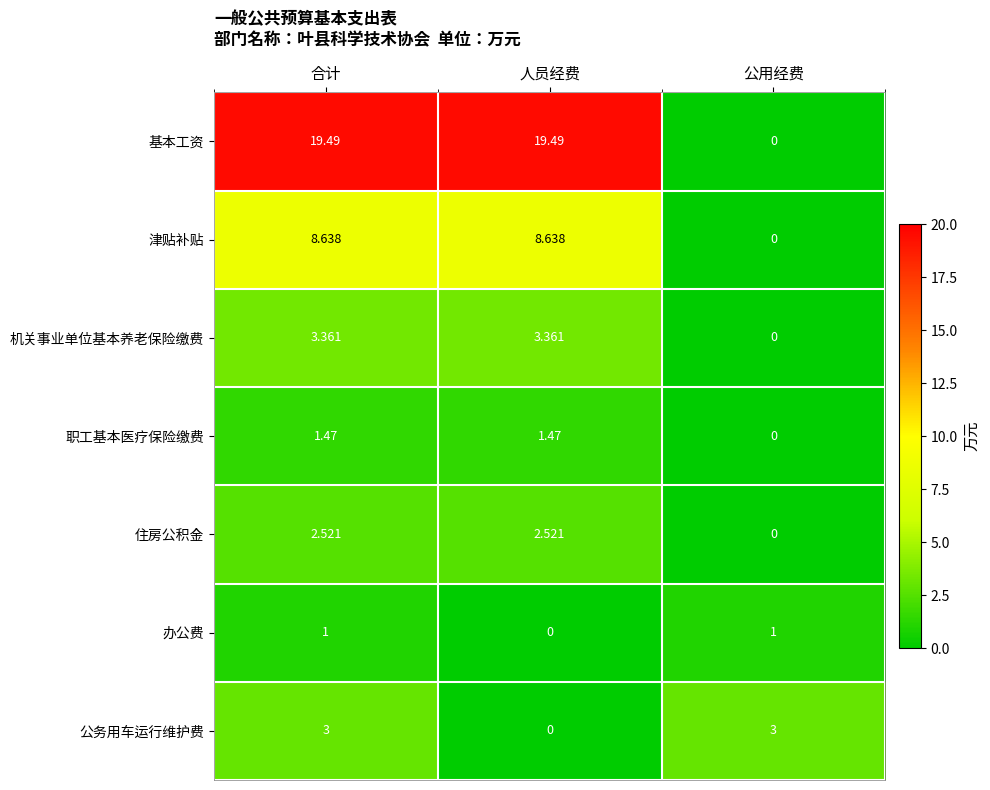

Where does the 住房公积金 series first go above 2?

合计